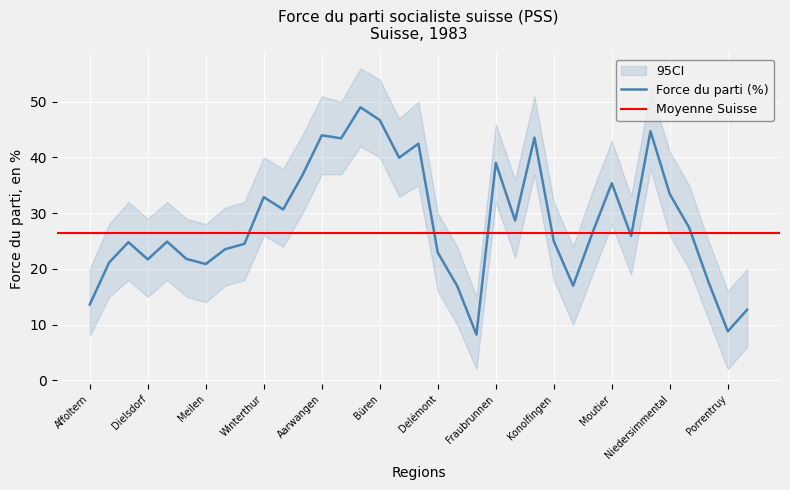

What is the lowest value of the Force du parti (%) series?

8.2